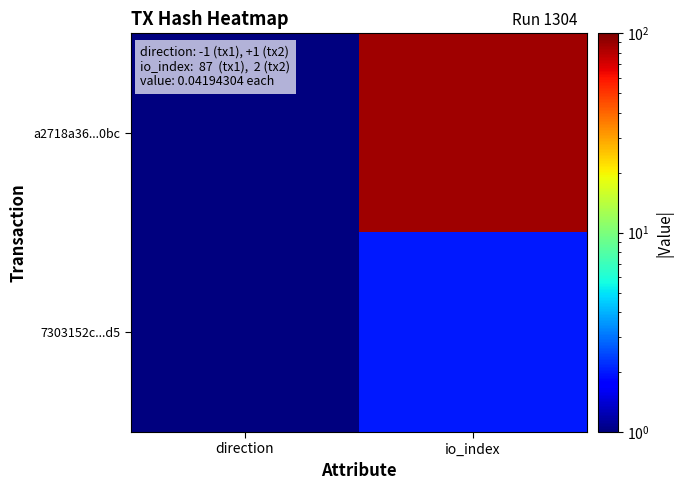

Between io_index and direction, which is larger?

io_index